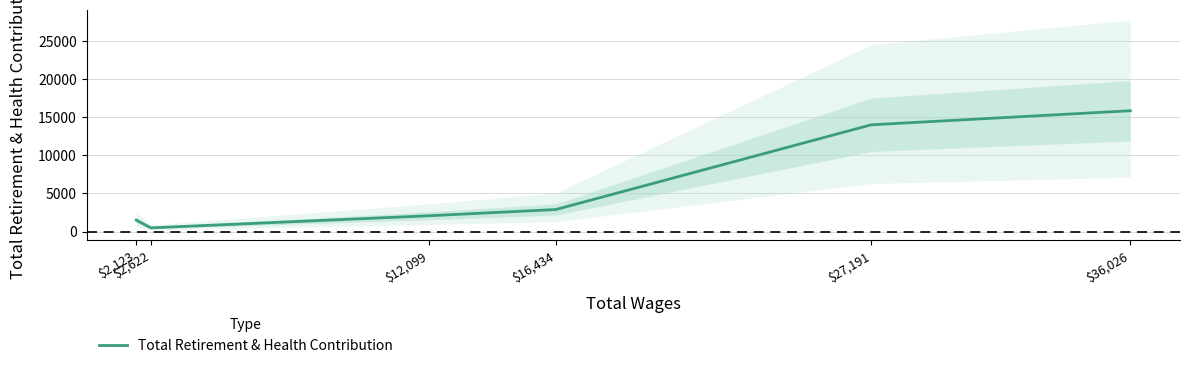

List the labels in order of value, largest first.

$36,026, $27,191, $16,434, $12,099, $2,123, $2,622